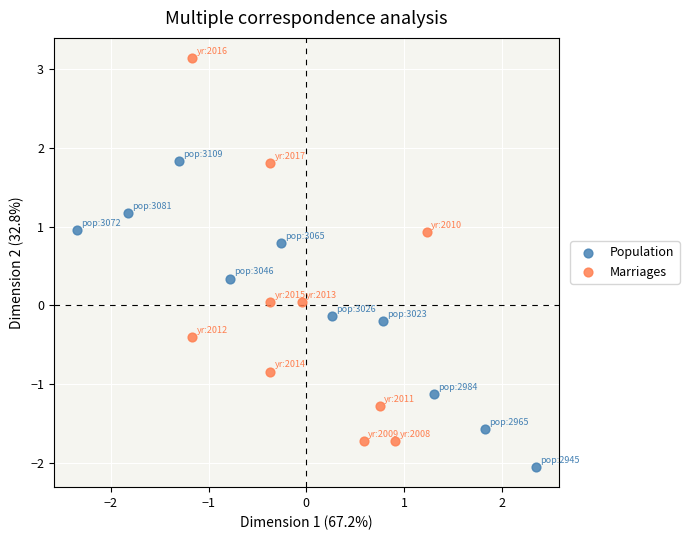

Which series reaches the minimum Y coordinate?

Population